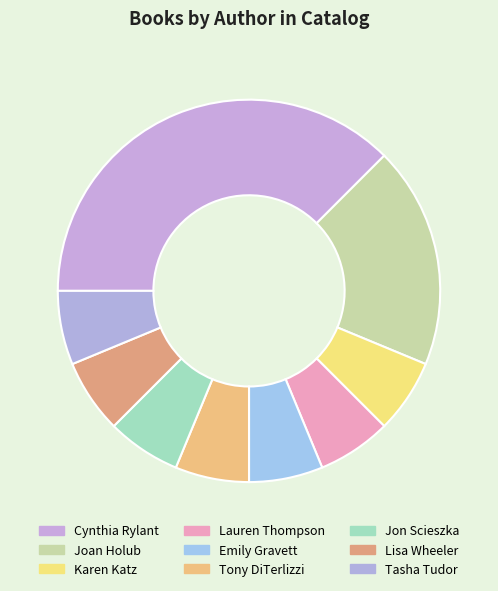

What percentage do Lauren Thompson and Tasha Tudor together represent?

12.5%